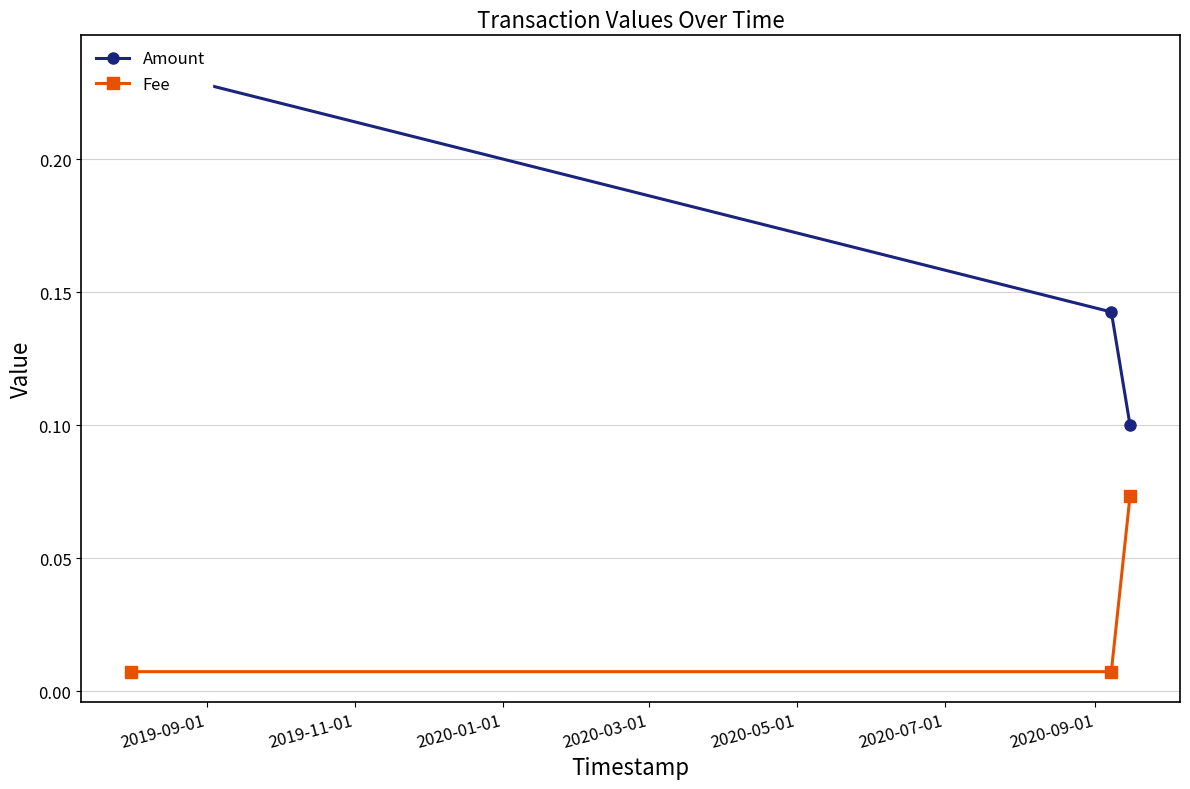

Count the Fee values in the range 0 to 1.

3